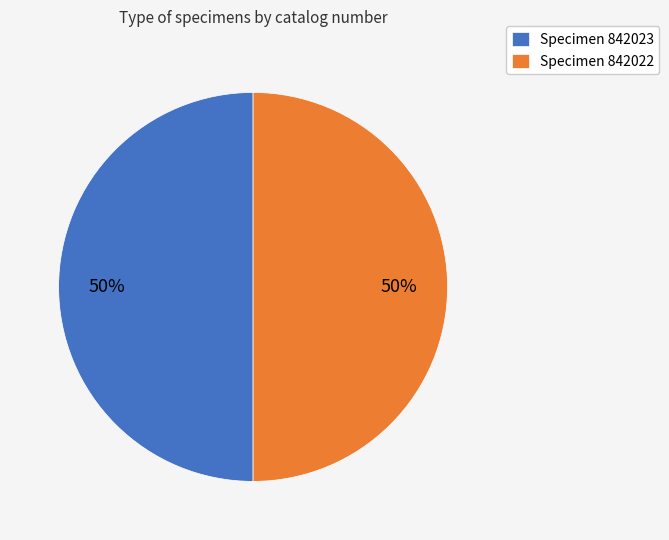

To the nearest percent, what portion does Specimen 842023 represent?

50%